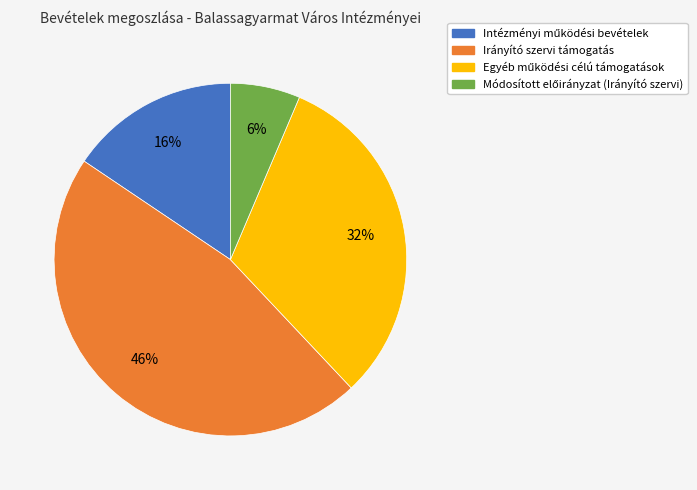

Is there any slice that represents more than half of the pie?

No